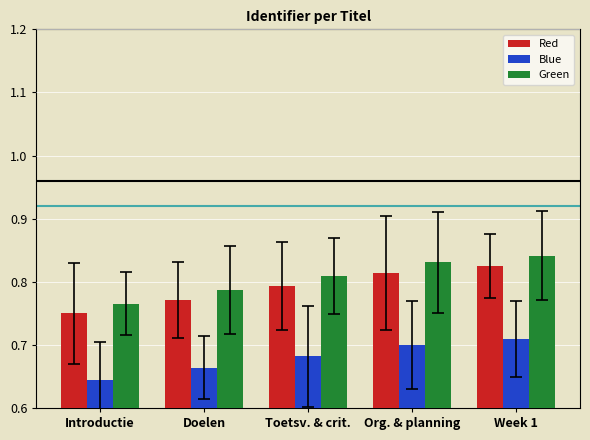

What is the sum of the Green values at Org. & planning and Toetsv. & crit.?

1.6